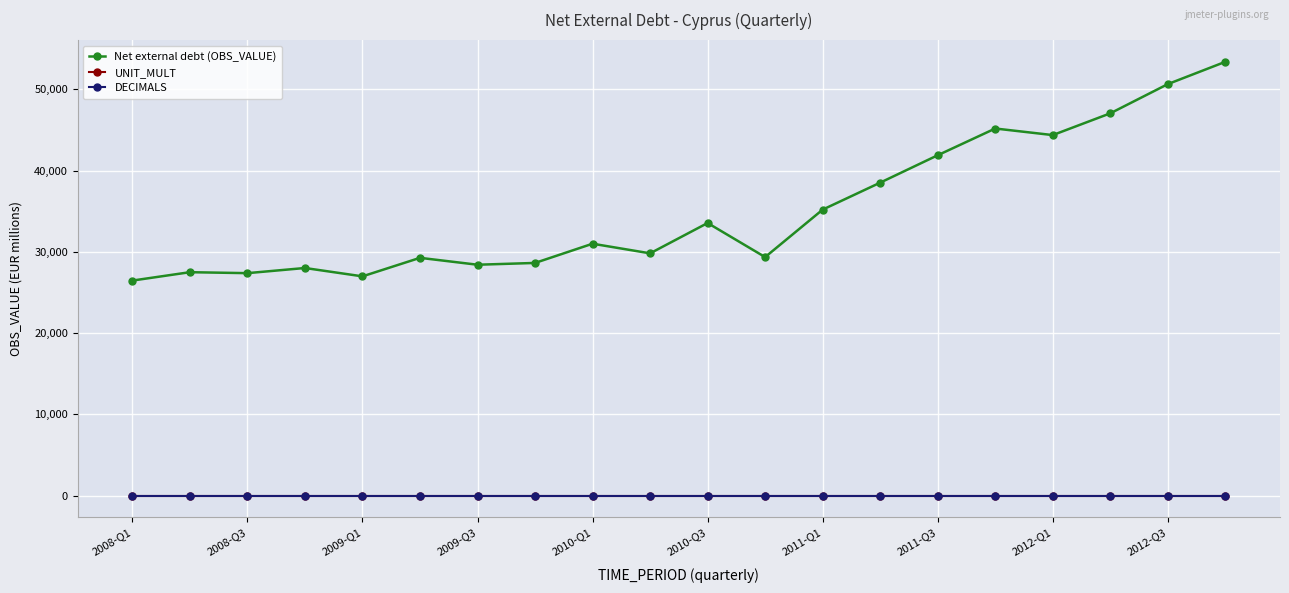

Which series has the widest spread of values?

Net external debt (OBS_VALUE)